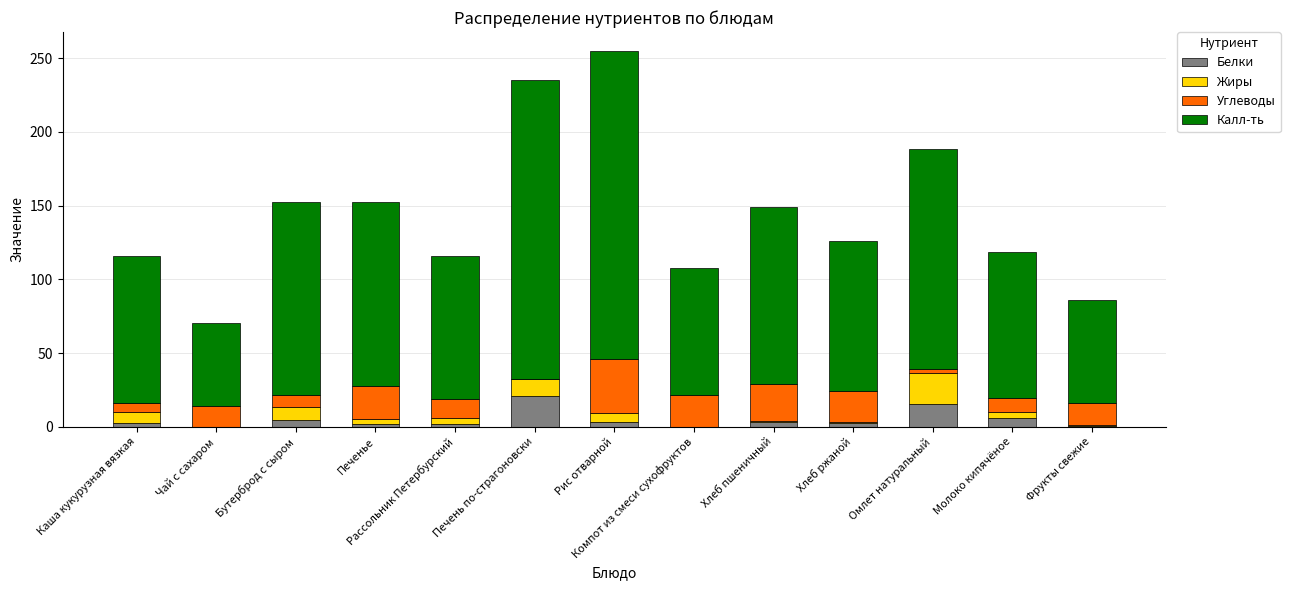

The Белки series shows 0.0 at Компот из смеси сухофруктов. True or false?

True